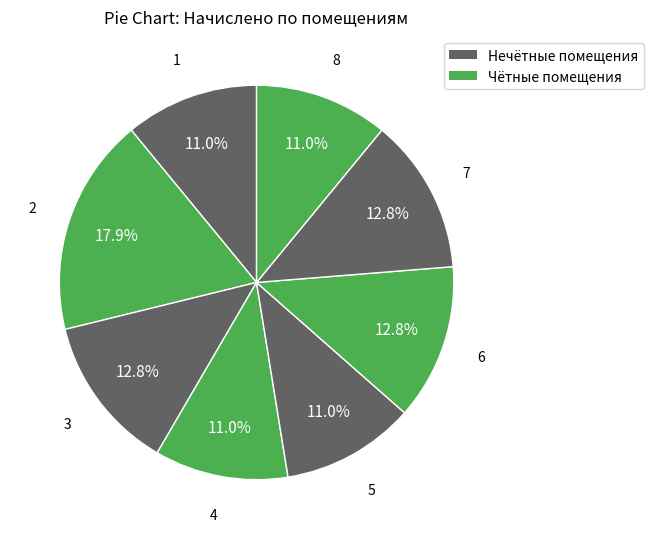

Does any single category account for the majority?

No